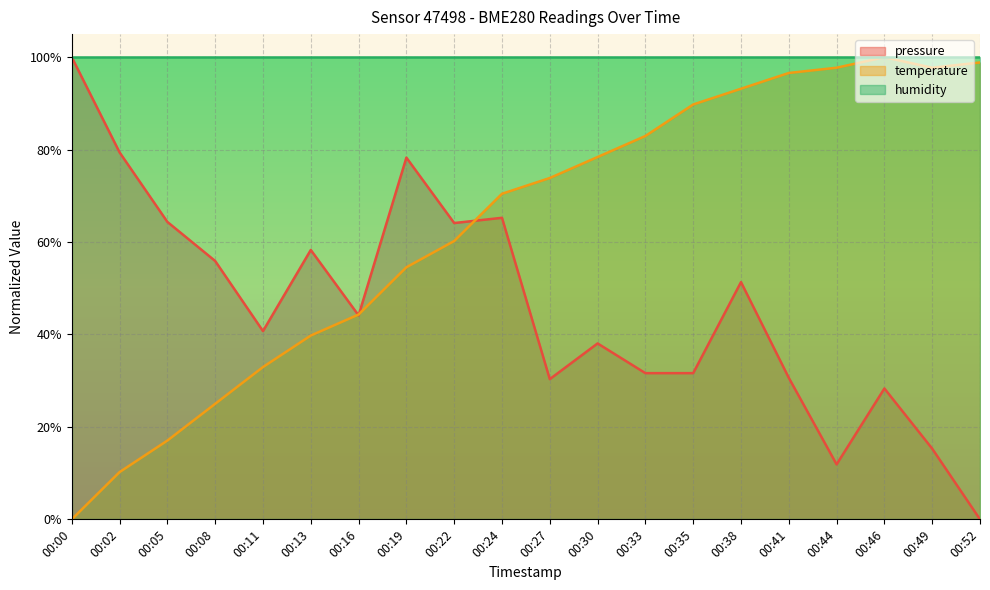

Which series has the largest total across all categories?

humidity